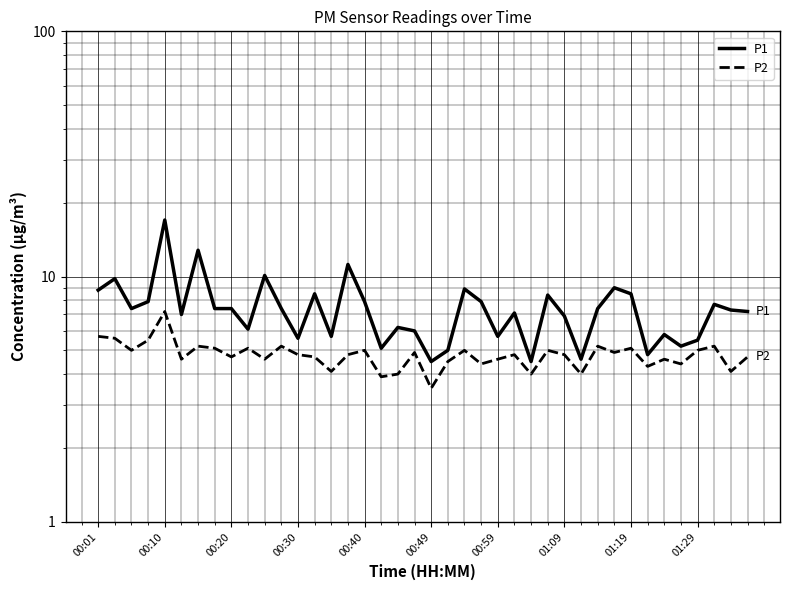

What is the greatest value displayed?

17.0